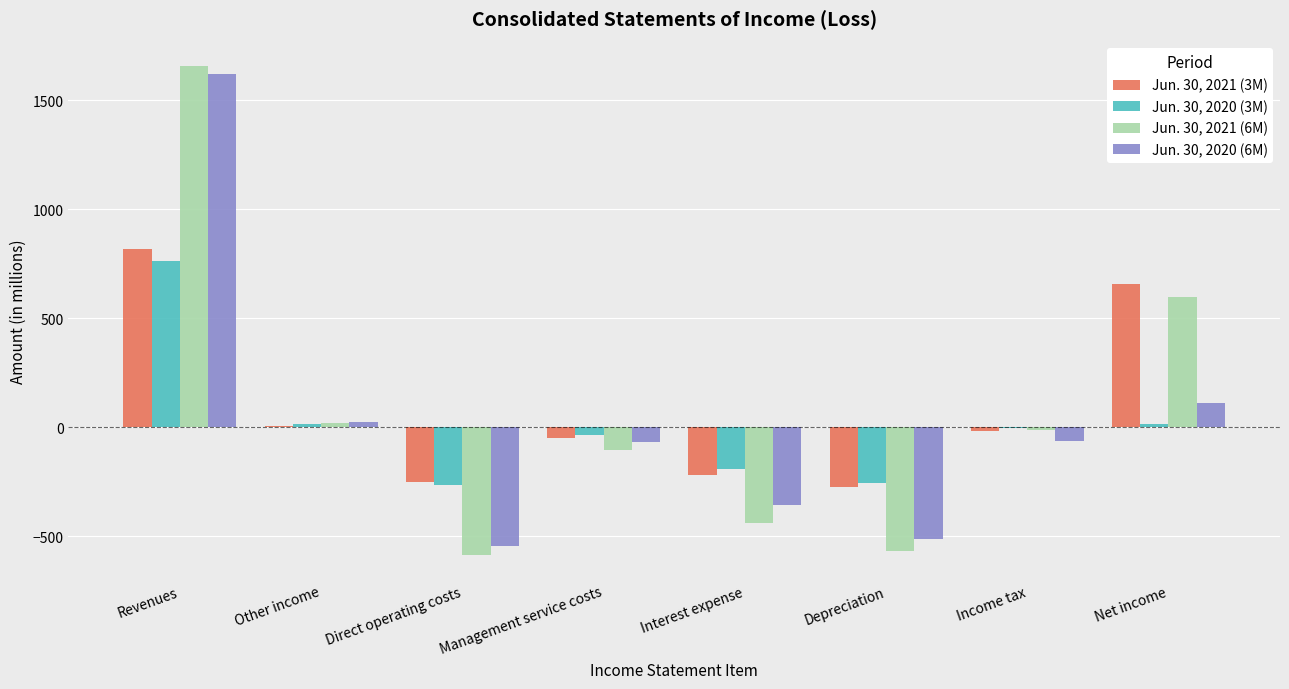

The Jun. 30, 2020 (3M) series shows -36 at Management service costs. True or false?

True